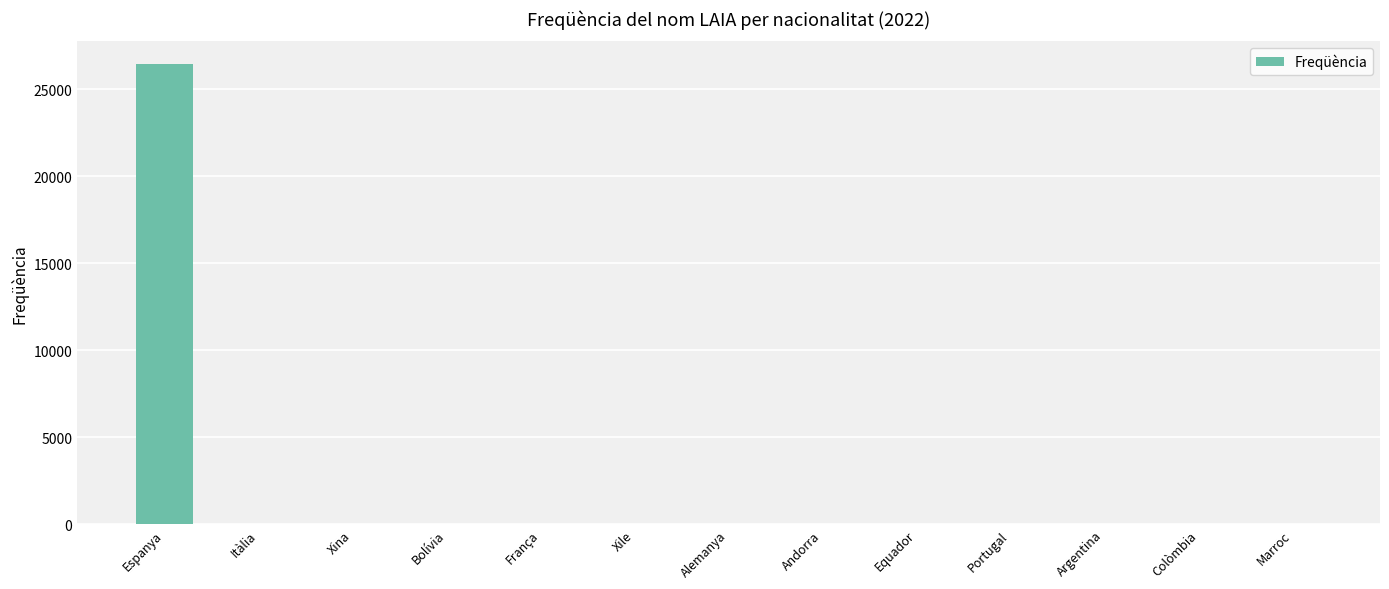

What is the average value?

2042